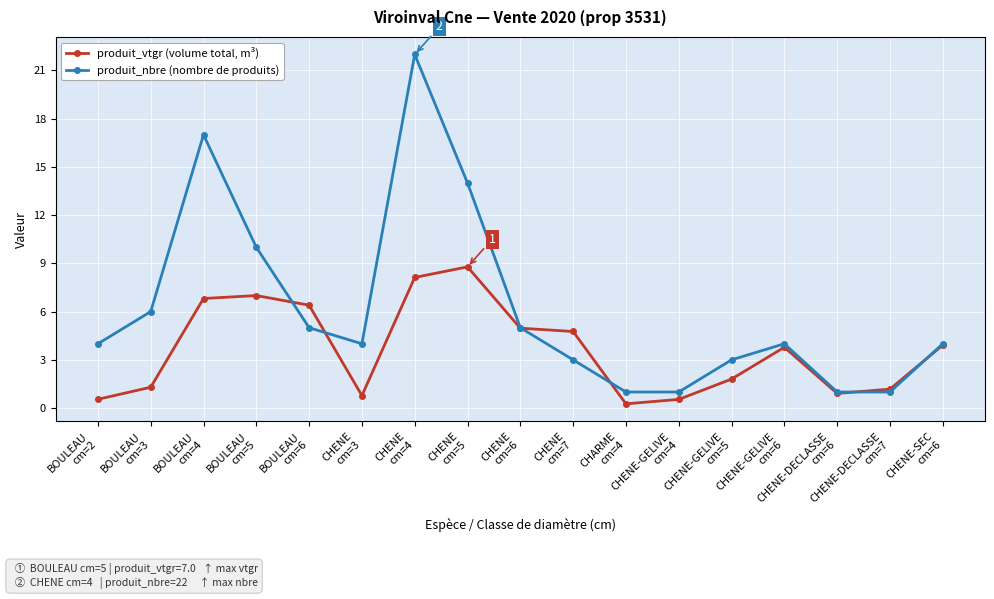

True or false: produit_vtgr (volume total, m³) and produit_nbre (nombre de produits) cross at least once.

True